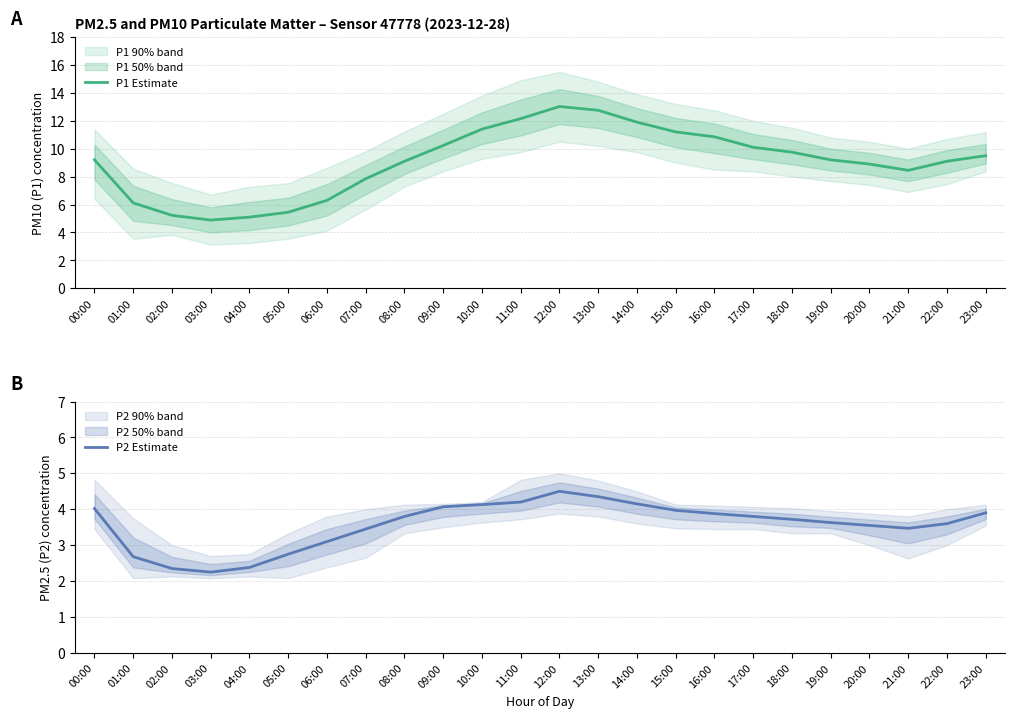

In P2 Estimate, how many points are higher than both neighbors (excluding endpoints)?

1